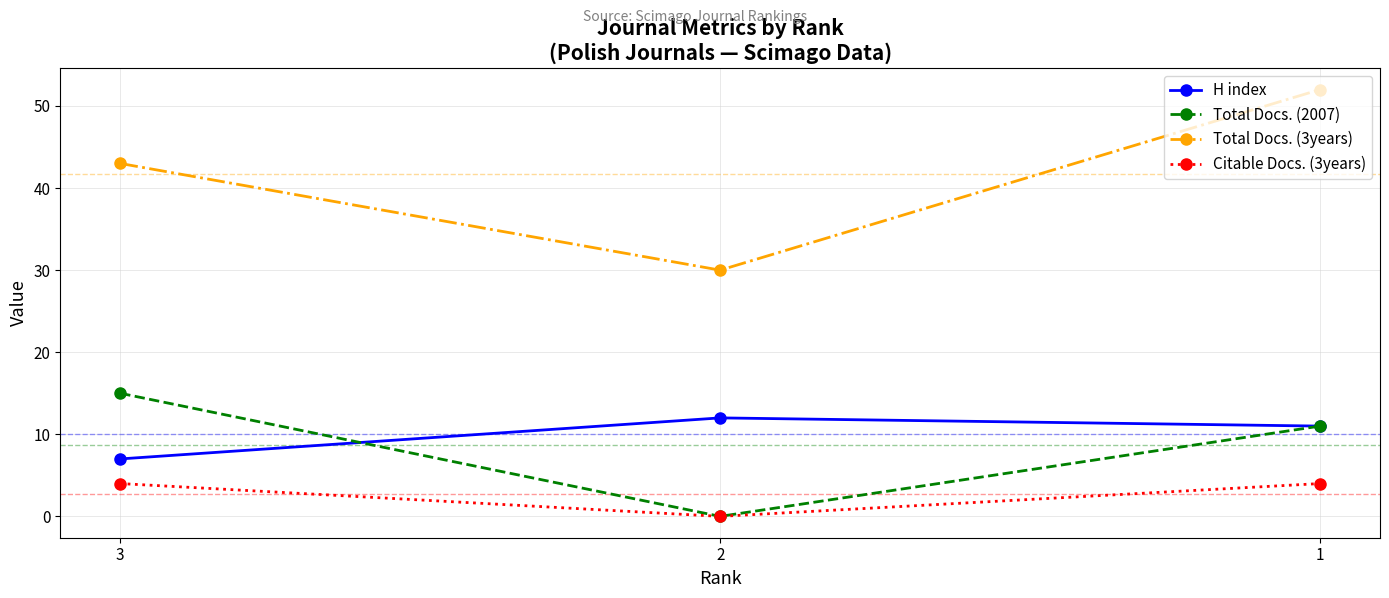

Which label corresponds to the largest value in the chart?

1